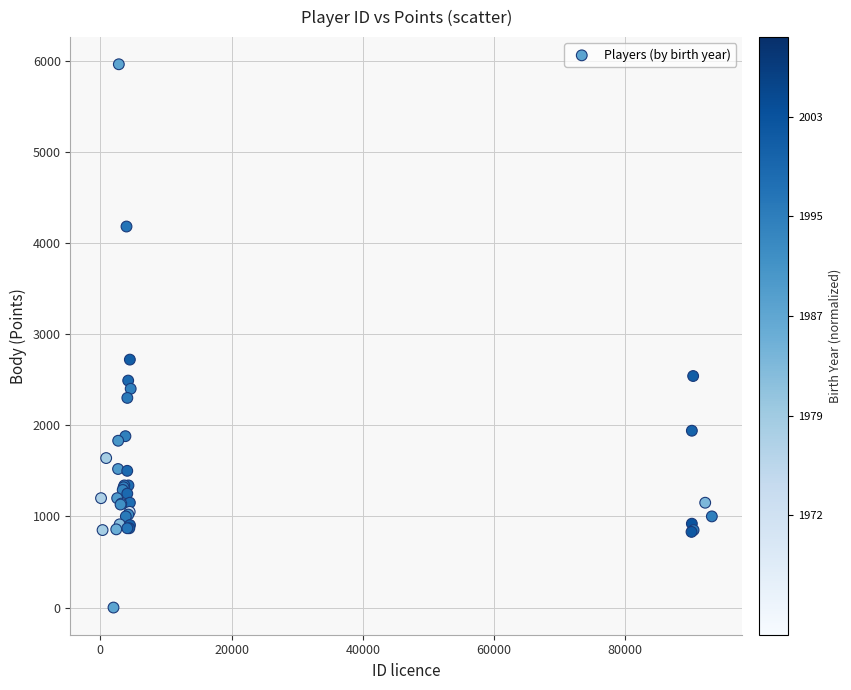

What Y value in the scatter plot is closest to 2980?

2720